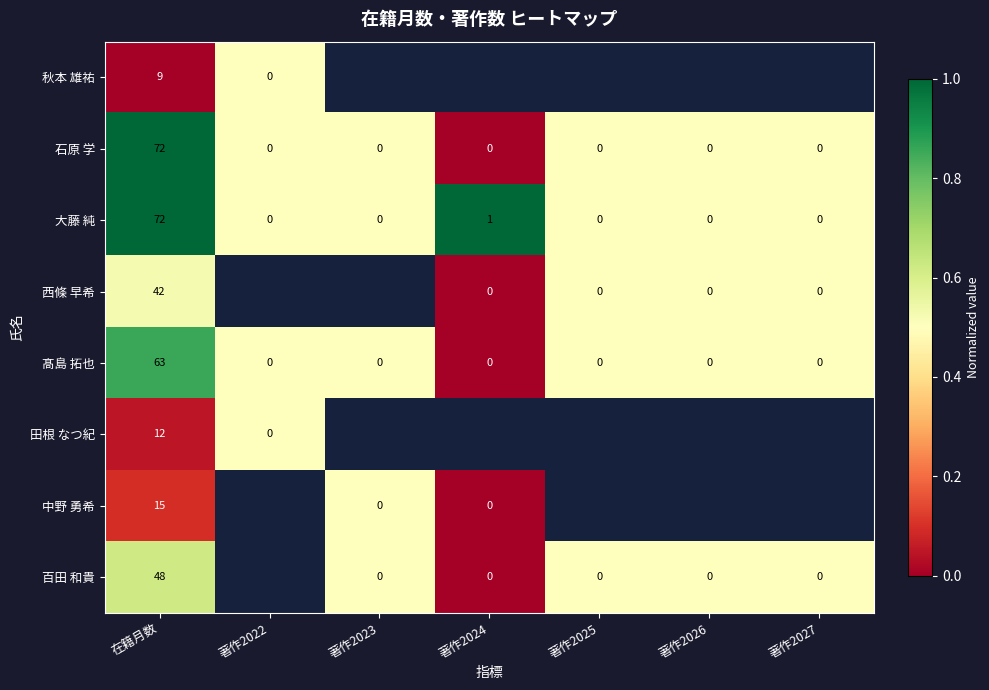

What is the maximum value for 石原 学?

72.0